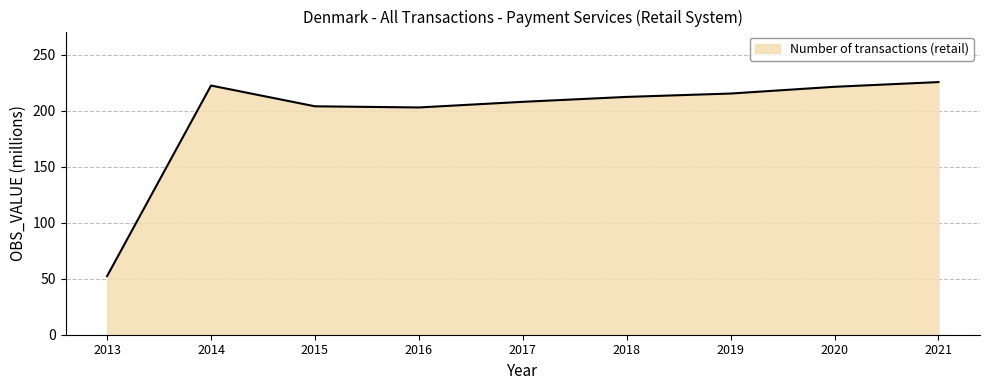

What is the sum of the values at 2013 and 2016?

255.3